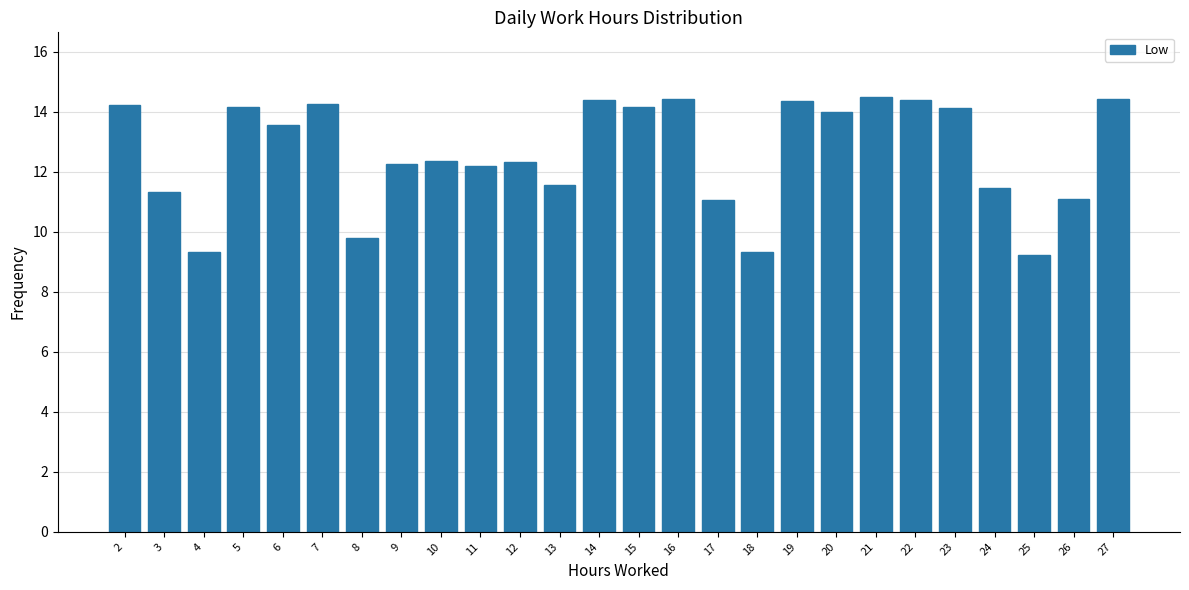

The value at 17 is 6.0. True or false?

False